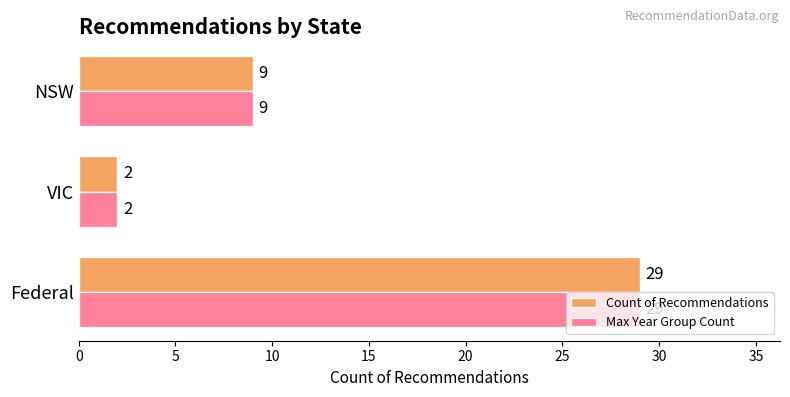

What is the sum of all Max Year Group Count values?

40